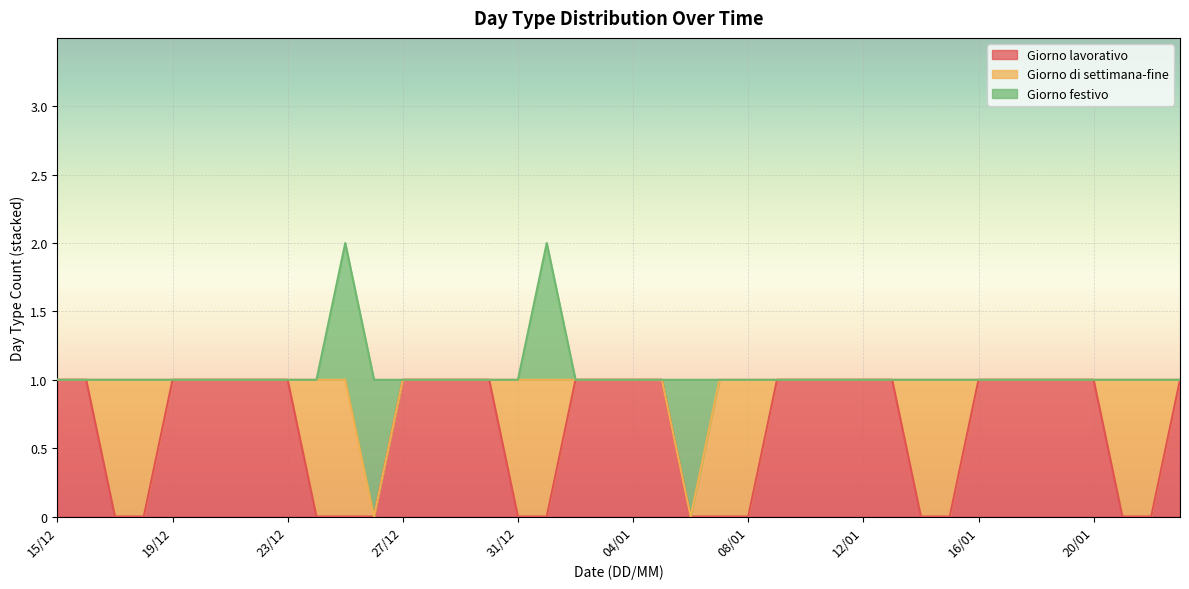

How many intersections are there between Giorno di settimana-fine and Giorno lavorativo?

10